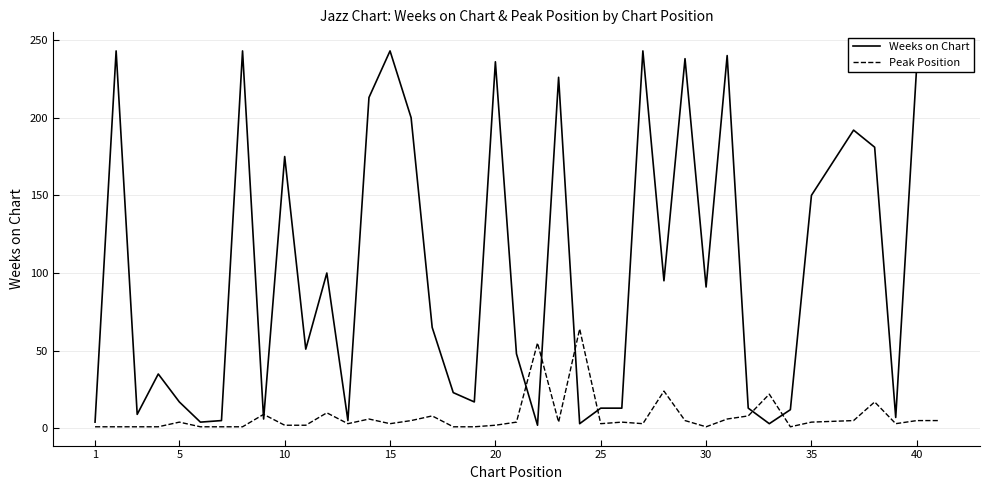

Which series has the largest total across all categories?

Weeks on Chart